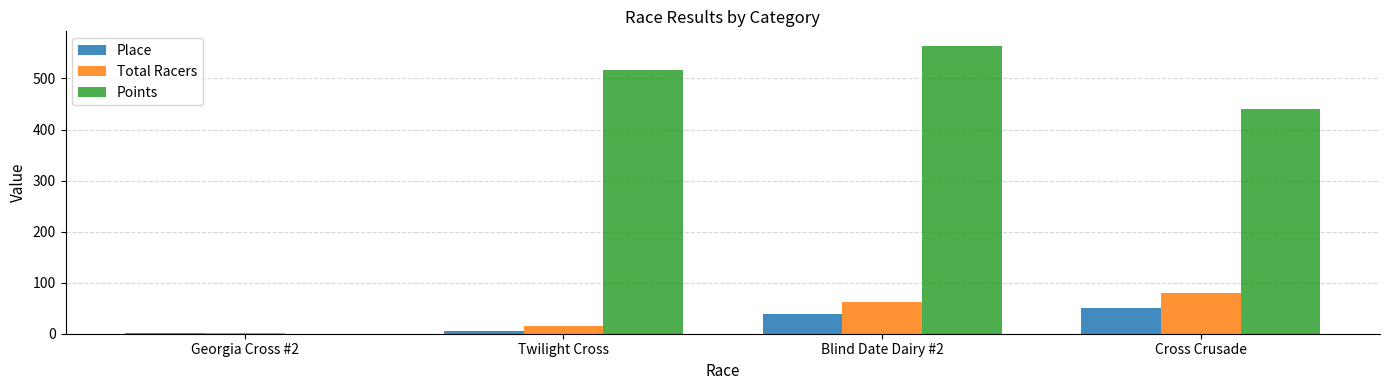

Reading right to left, what are all the values shown in this chart?

Place: Cross Crusade=51.0	Blind Date Dairy #2=38.0	Twilight Cross=6.0	Georgia Cross #2=2.0
Total Racers: Cross Crusade=80.0	Blind Date Dairy #2=62.0	Twilight Cross=16.0	Georgia Cross #2=2.0
Points: Cross Crusade=439.4	Blind Date Dairy #2=564.1	Twilight Cross=517.2	Georgia Cross #2=0.0